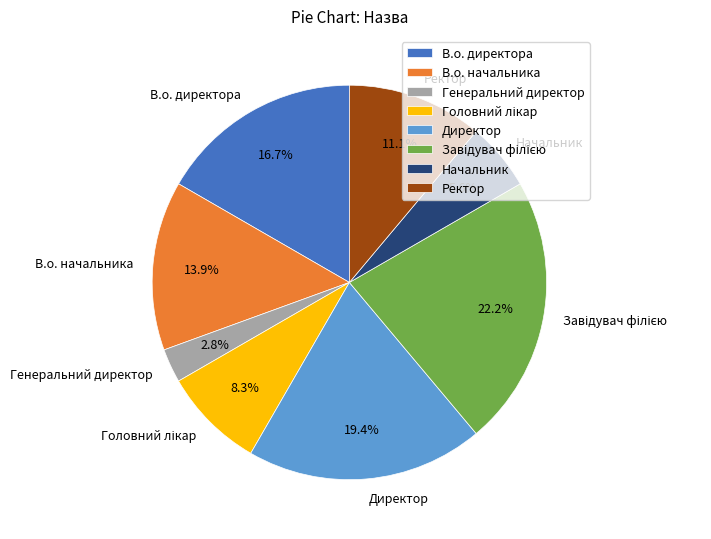

To the nearest percent, what is the difference between the В.о. начальника and В.о. директора slice percentages?

3%